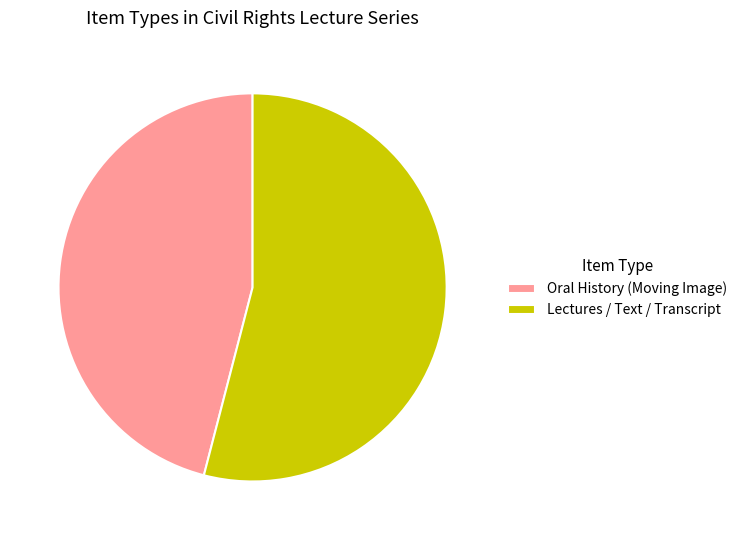

Is Lectures / Text / Transcript the majority of the pie?

Yes